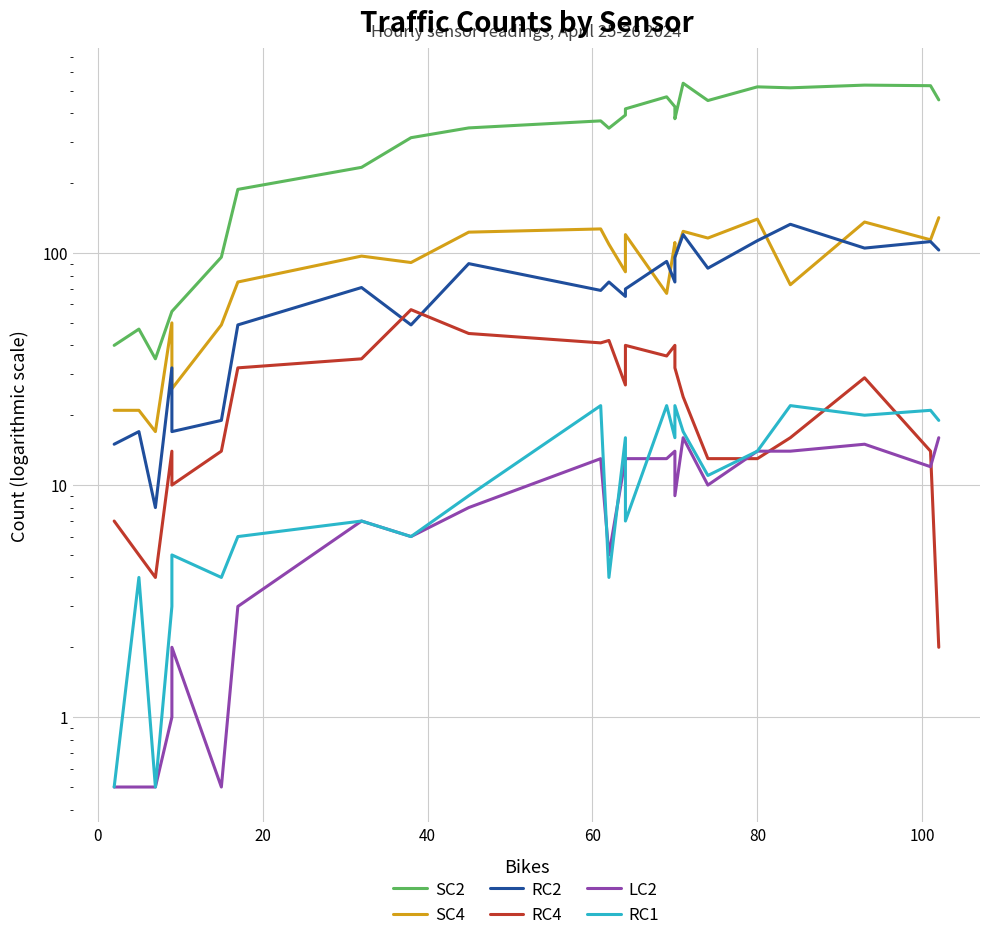

At how many categories does at least one series exceed 29?

24